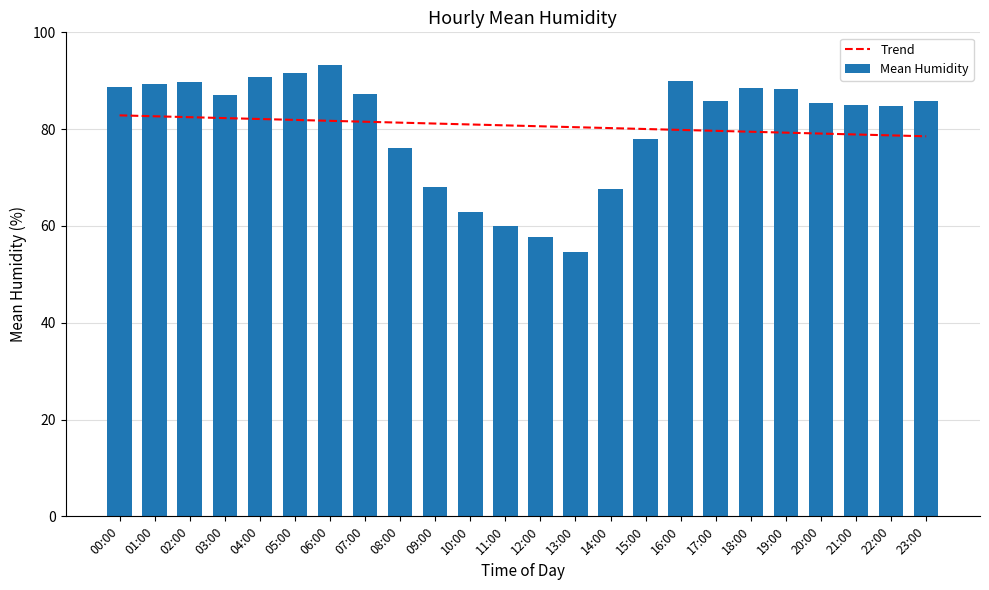

Reading left to right, list all the values displayed in this chart.

Trend: 00:00=82.8	01:00=82.7	02:00=82.5	03:00=82.3	04:00=82.1	05:00=81.9	06:00=81.7	07:00=81.5	08:00=81.3	09:00=81.2	10:00=81.0	11:00=80.8	12:00=80.6	13:00=80.4	14:00=80.2	15:00=80.0	16:00=79.8	17:00=79.6	18:00=79.5	19:00=79.3	20:00=79.1	21:00=78.9	22:00=78.7	23:00=78.5
Mean Humidity: 00:00=88.7	01:00=89.3	02:00=89.8	03:00=87.0	04:00=90.7	05:00=91.7	06:00=93.3	07:00=87.3	08:00=76.2	09:00=68.0	10:00=62.9	11:00=60.0	12:00=57.8	13:00=54.6	14:00=67.7	15:00=78.0	16:00=90.0	17:00=85.9	18:00=88.5	19:00=88.2	20:00=85.4	21:00=84.9	22:00=84.7	23:00=85.9